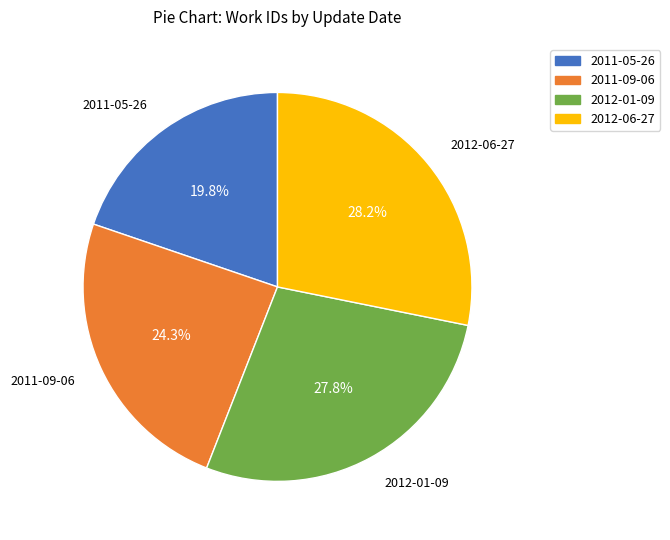

How many segments does this pie chart have?

4